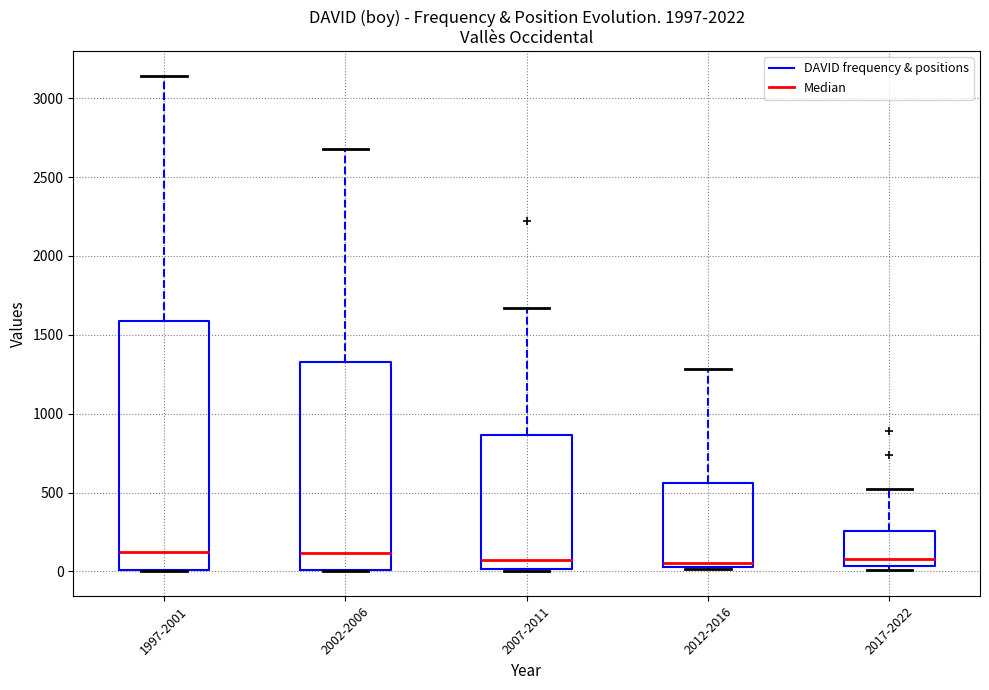

Where is the lower edge of the box for 2007-2011 on the y-axis? The values are not printed on the chart, so give them approximately, as read against the axis.

0